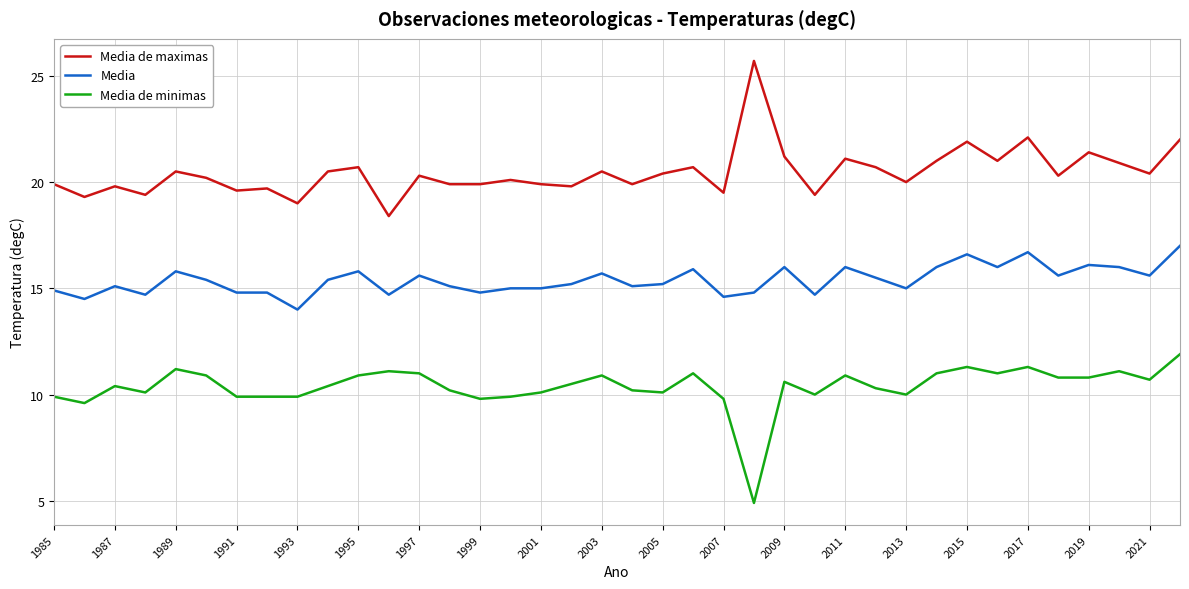

Which series has the largest total across all categories?

Media de maximas